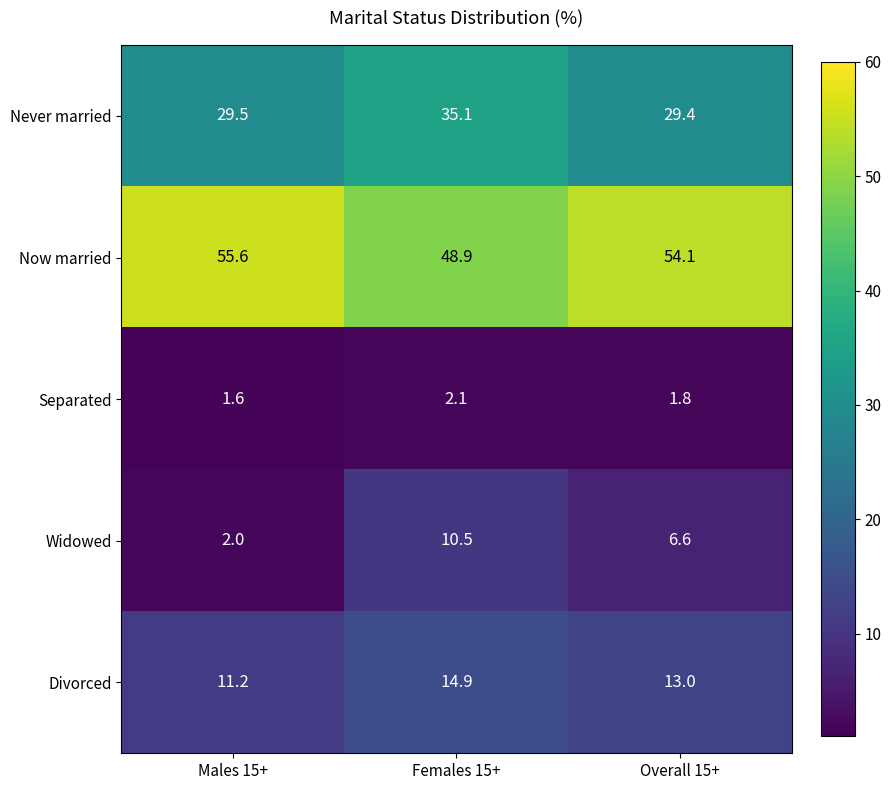

Which series changed the most between Females 15+ and Overall 15+?

Never married